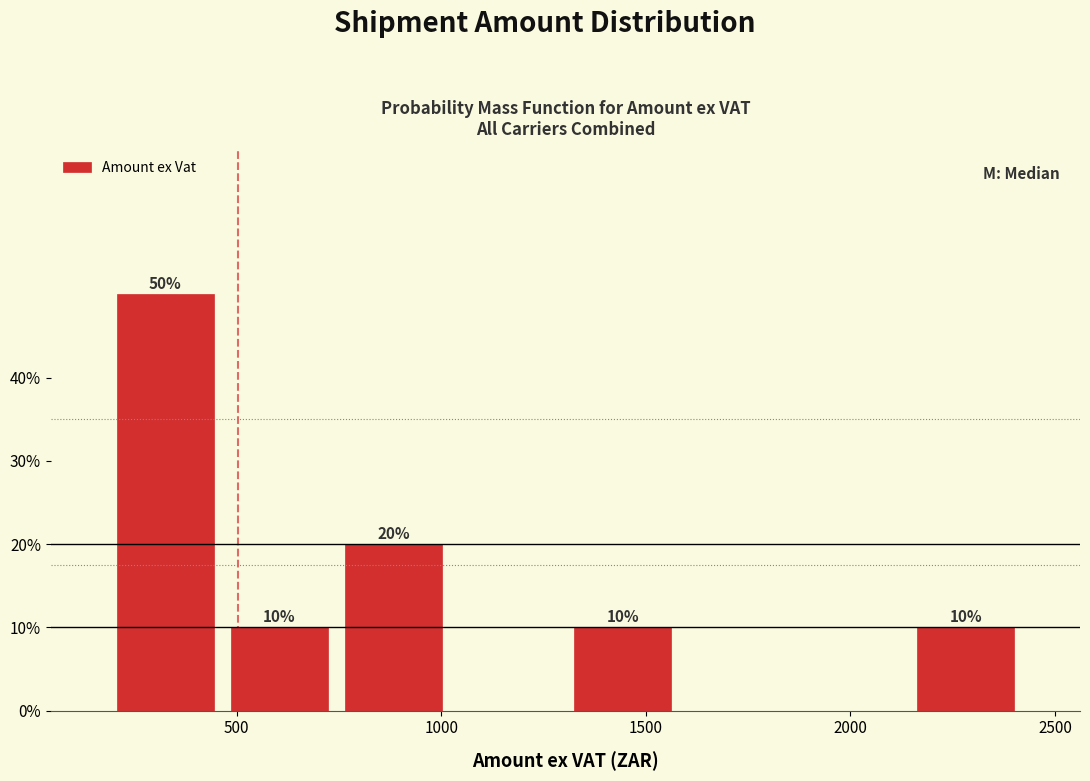

Over which range of the x-axis is the bar tallest?

200 to 450